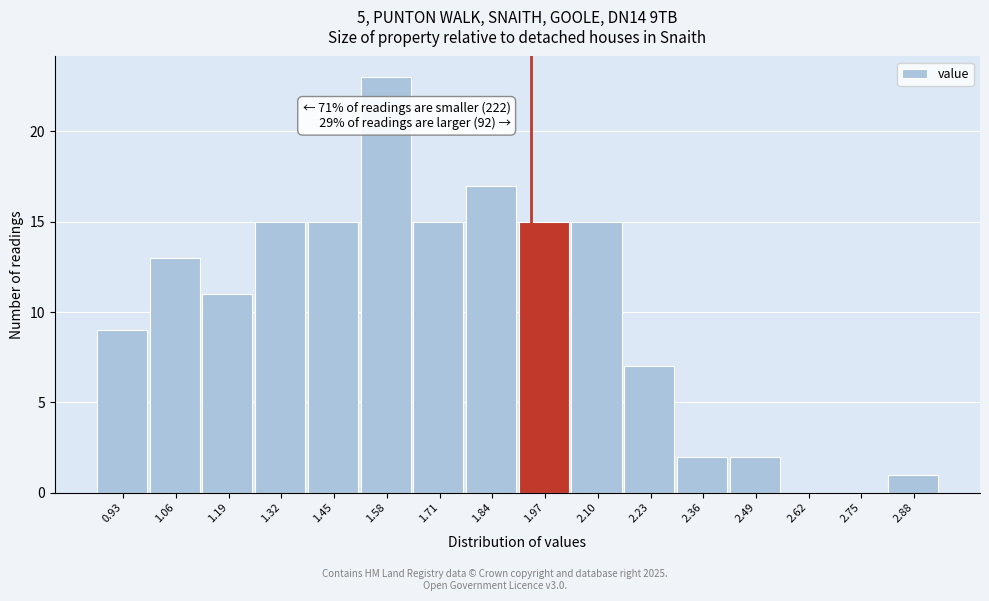

Reading left to right, list all the values displayed in this chart.

0.93=9	1.06=13	1.19=11	1.32=15	1.45=15	1.58=23	1.71=15	1.84=17	1.97=15	2.10=15	2.23=7	2.36=2	2.49=2	2.62=0	2.75=0	2.88=1